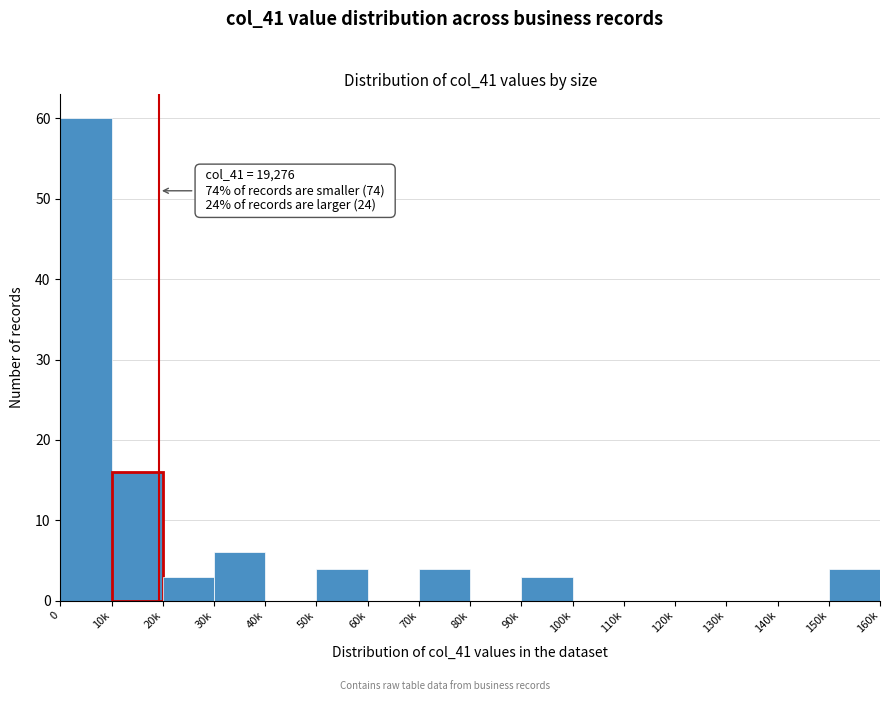

Reading left to right, extract all data points from this chart.

0=60	10k=16	20k=3	30k=6	40k=0	50k=4	60k=0	70k=4	80k=0	90k=3	100k=0	110k=0	120k=0	130k=0	140k=0	150k=4